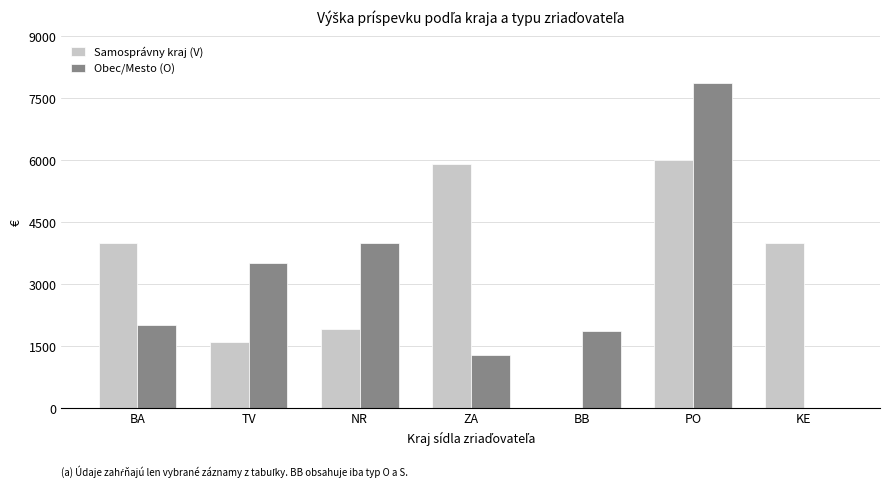

How many distinct data groups are displayed?

2